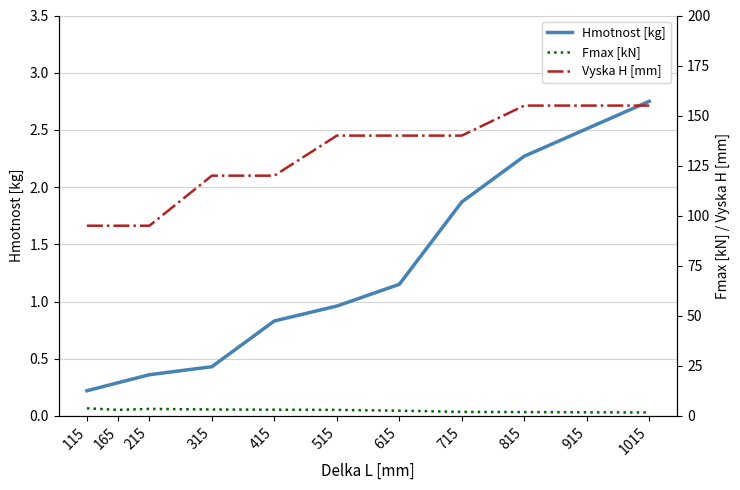

What value does the Fmax [kN] series have at 415?

3.1